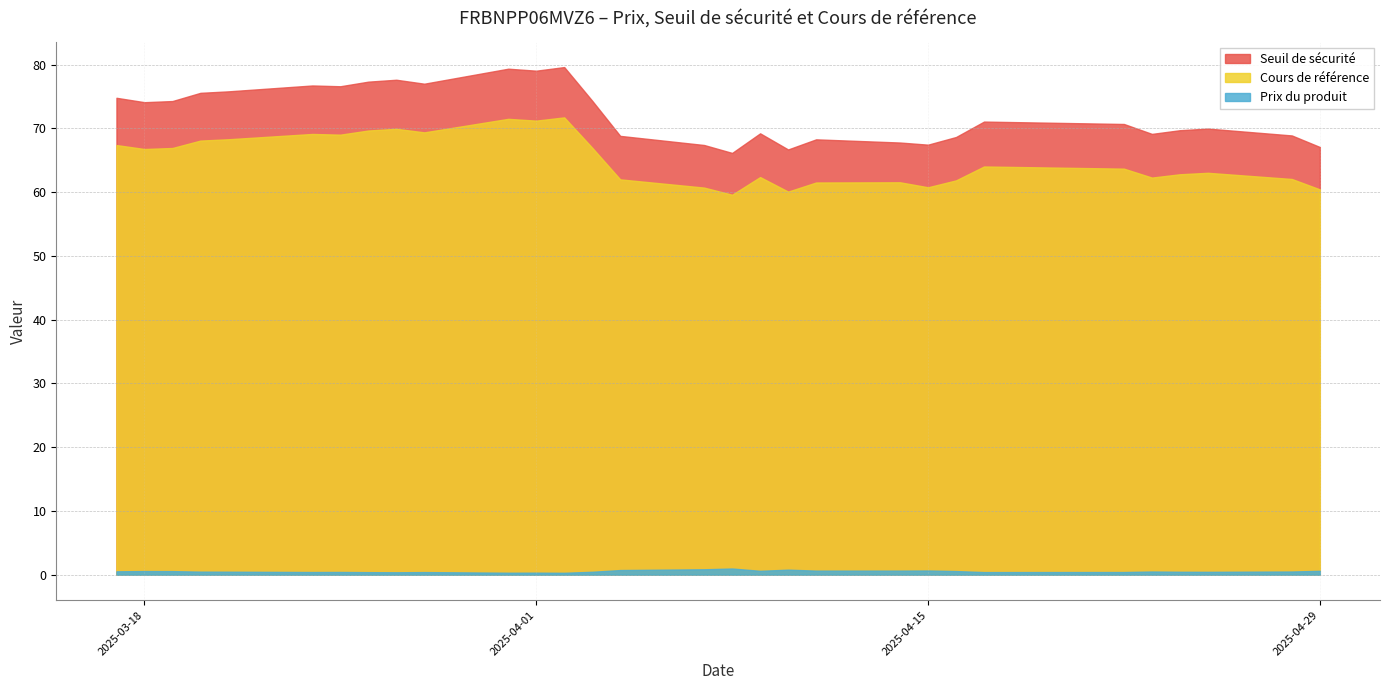

What is the label of the 18th point from the right?

2025-04-09